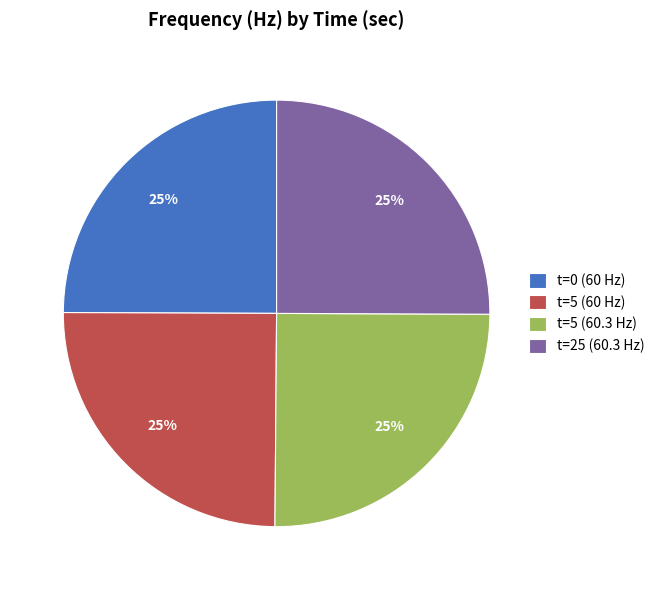

How many slices are in this pie chart?

4